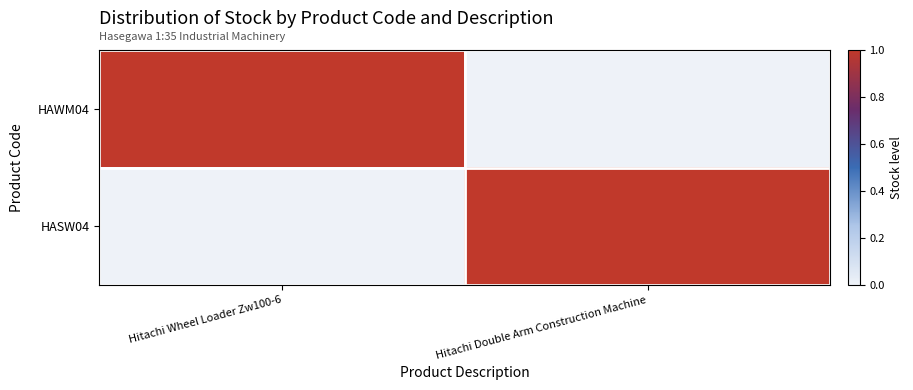

True or false: HASW04 has a value of 0 at Hitachi Wheel Loader Zw100-6.

True